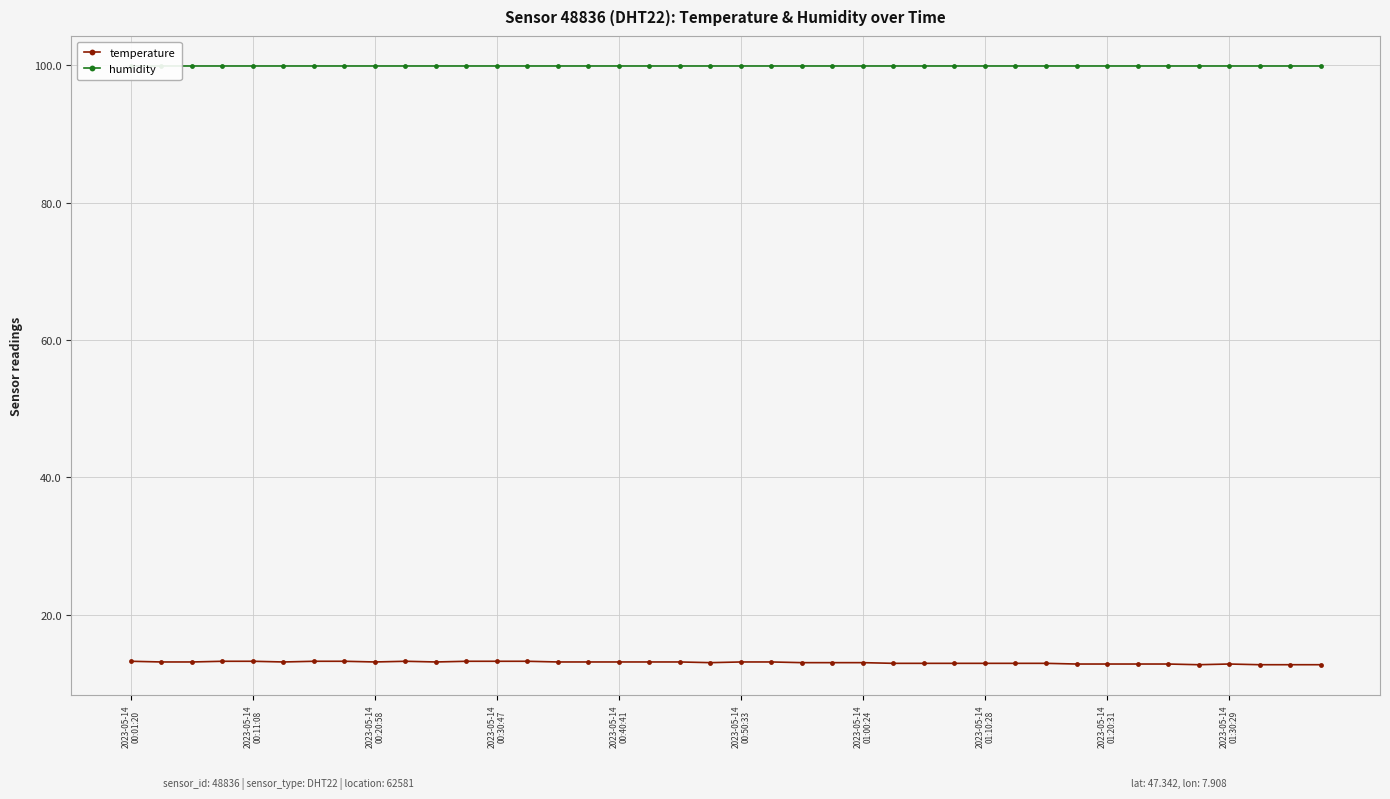

What are all the series names shown in the legend?

temperature, humidity